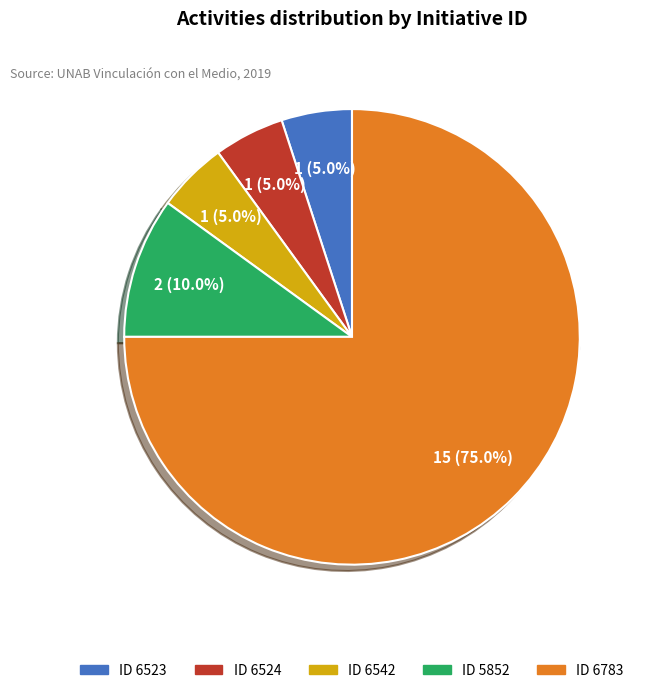

What percentage is NOT represented by 6523?

95.0%